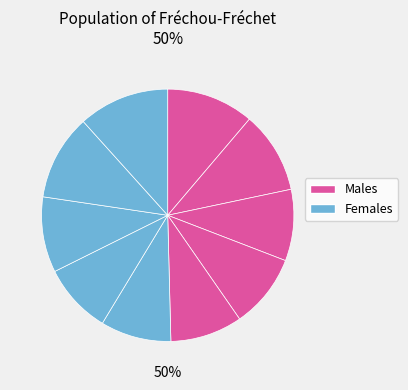

How many segments does this pie chart have?

10